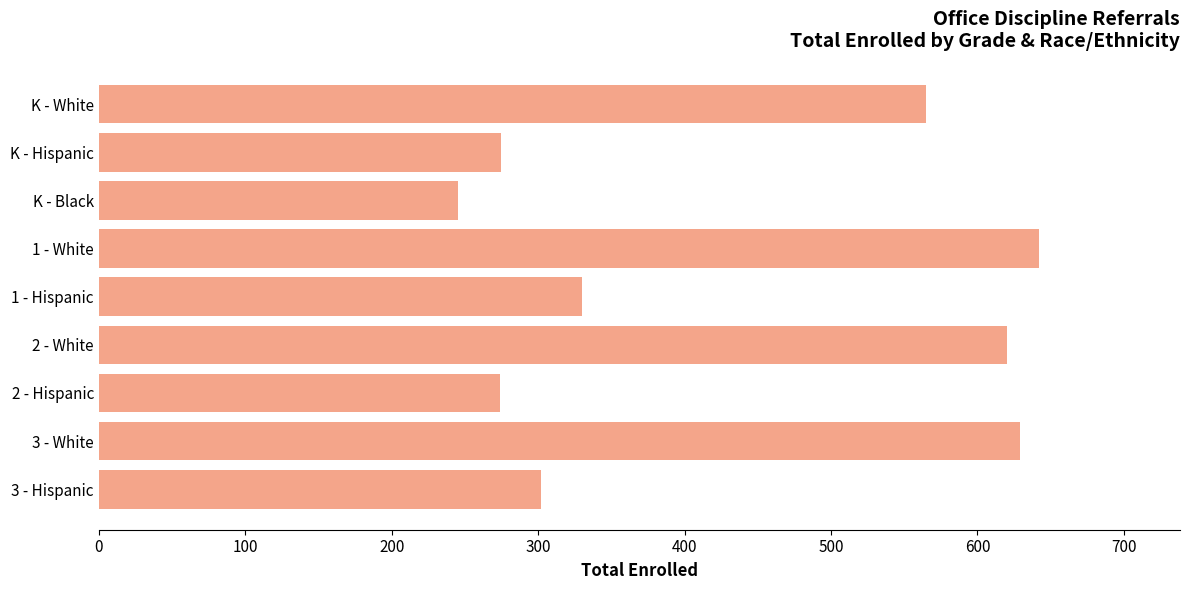

Is it true that the value at 2 - White is 620?

True